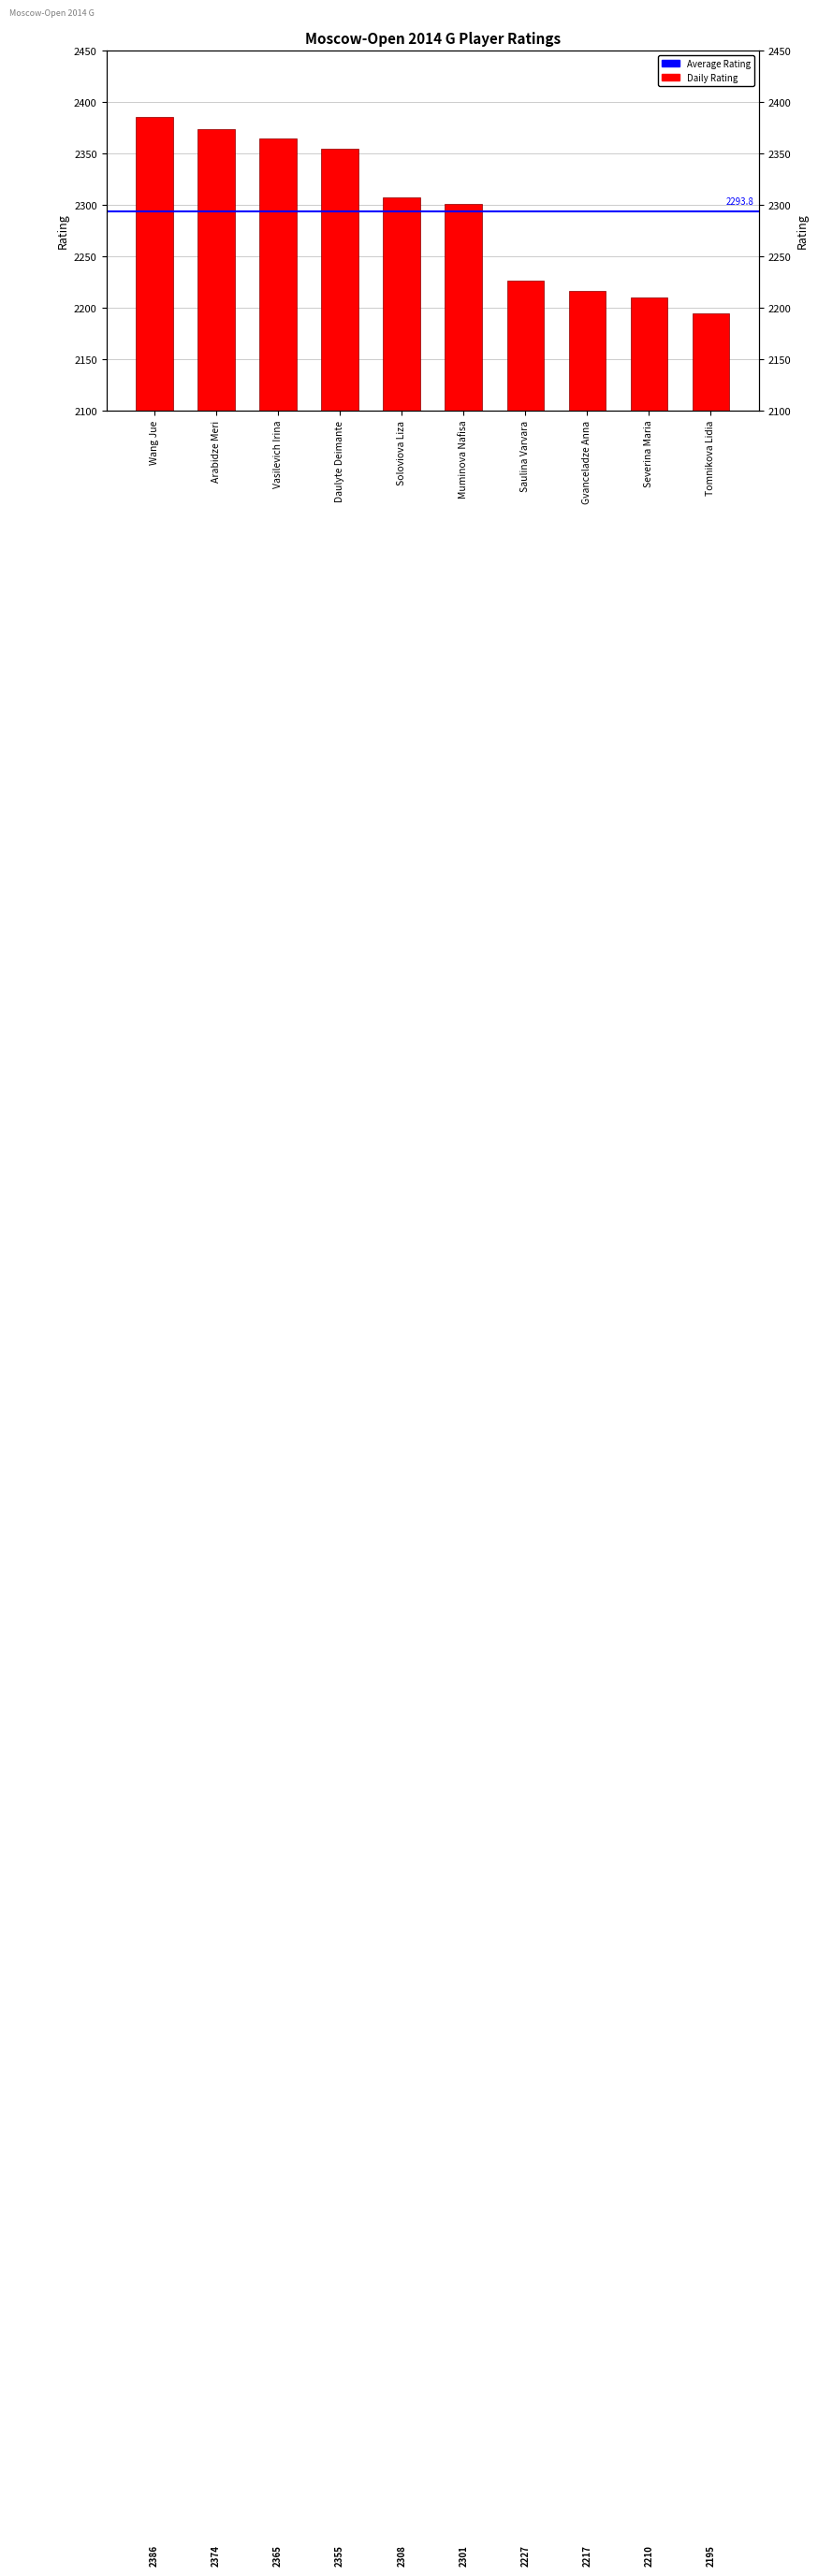

List the labels in order of value, smallest first.

Tomnikova Lidia, Severina Maria, Gvanceladze Anna, Saulina Varvara, Muminova Nafisa, Soloviova Liza, Daulyte Deimante, Vasilevich Irina, Arabidze Meri, Wang Jue